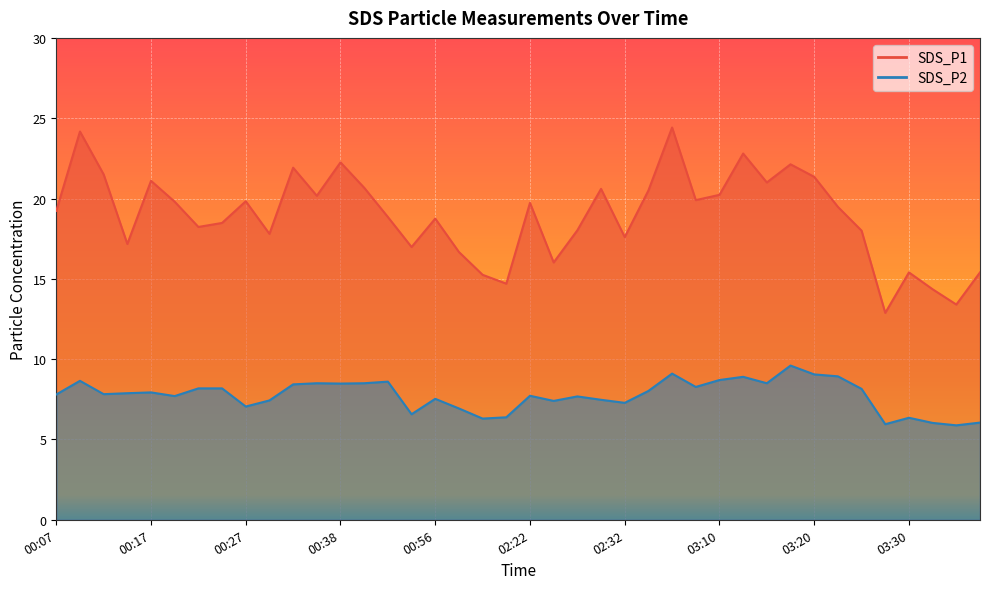

True or false: SDS_P1 has a value of 21.0 at 03:15.

True